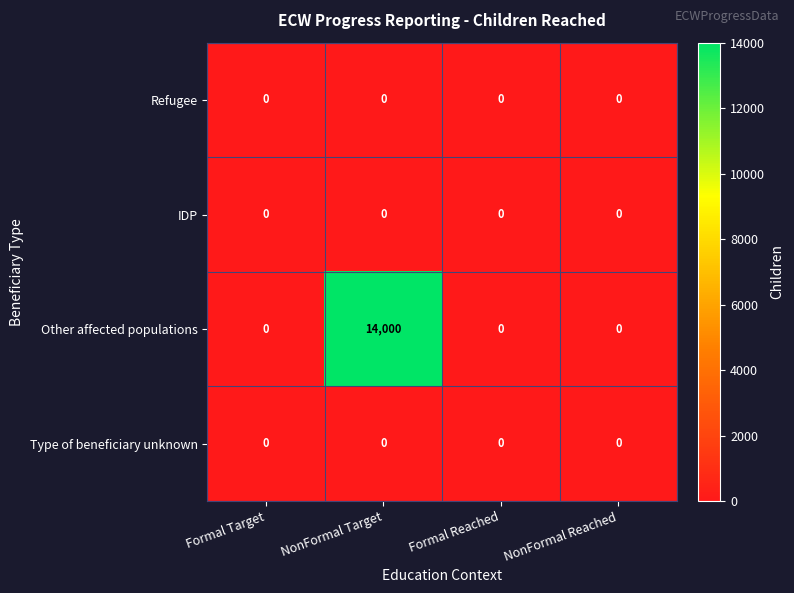

Which series has the largest range (max minus min)?

Other affected populations